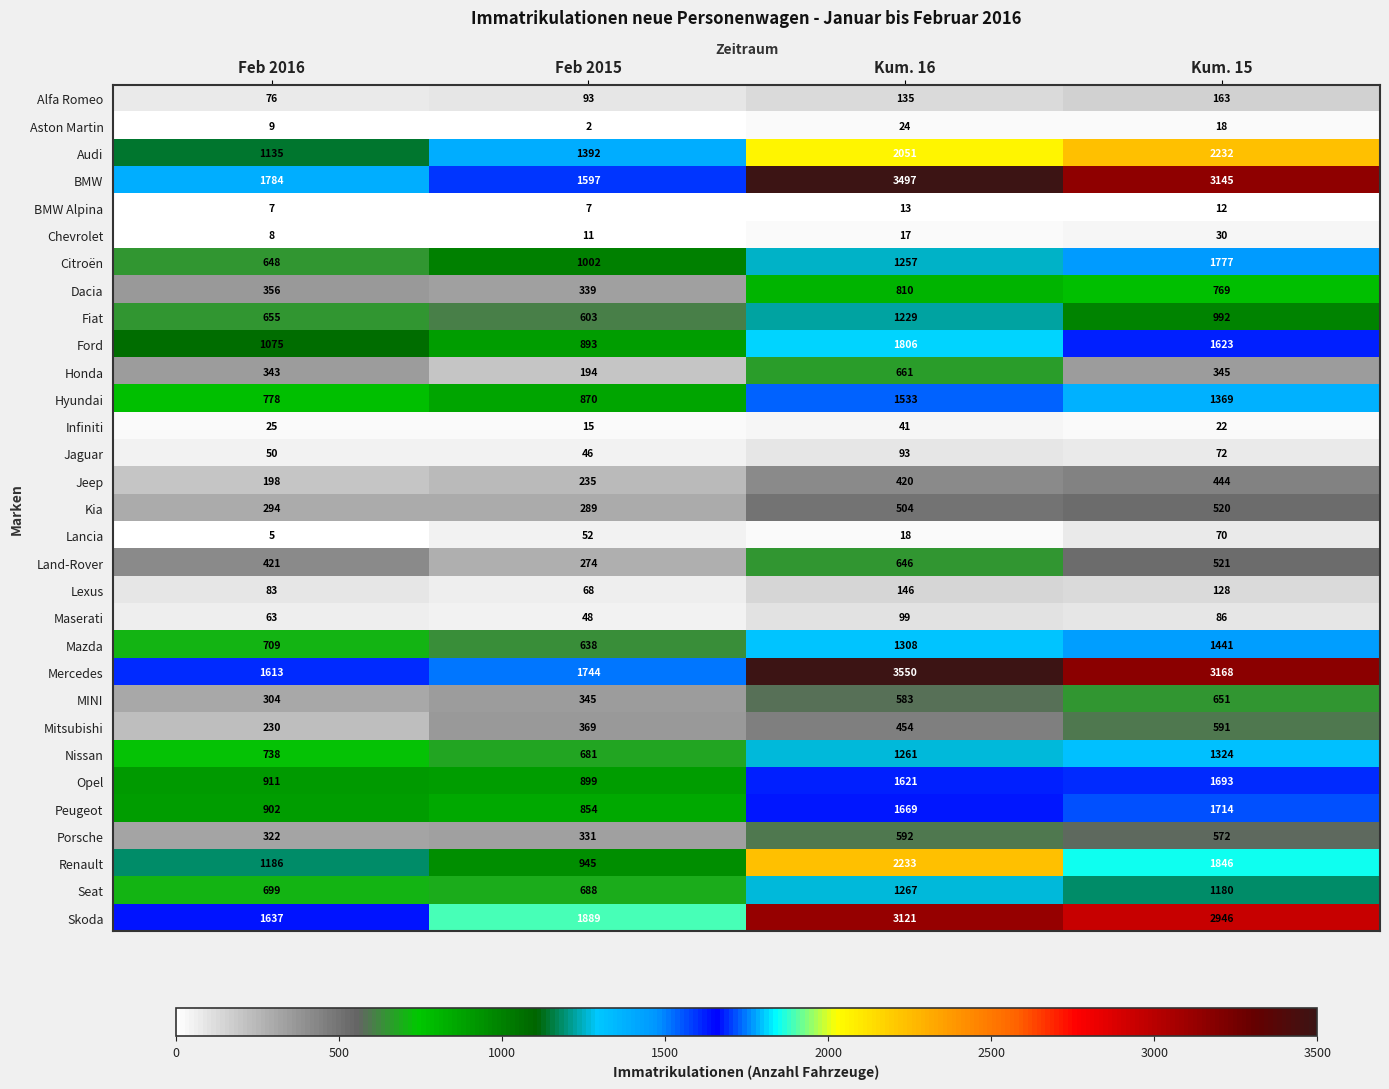

The value of Honda at Kum. 16 is 214. True or false?

False